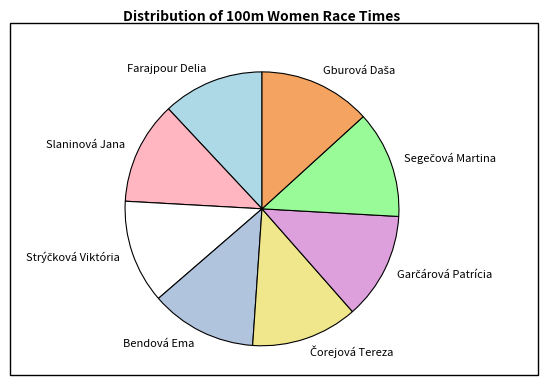

Is there a majority slice in this chart?

No